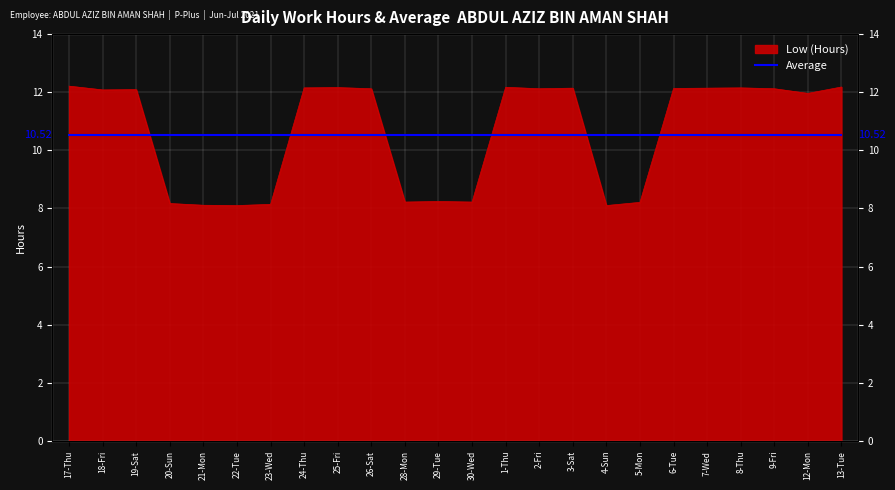

What is the greatest value displayed?

12.2